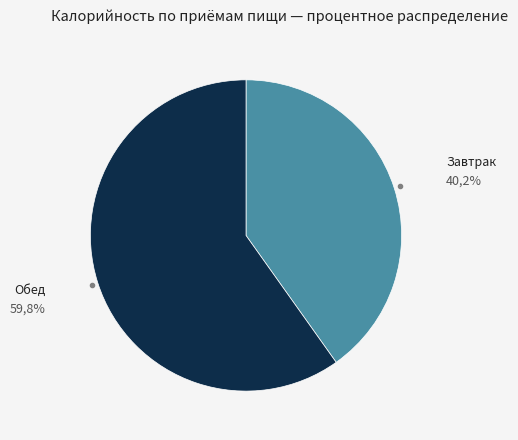

Do Обед and Завтрак together represent more than half of the pie?

Yes